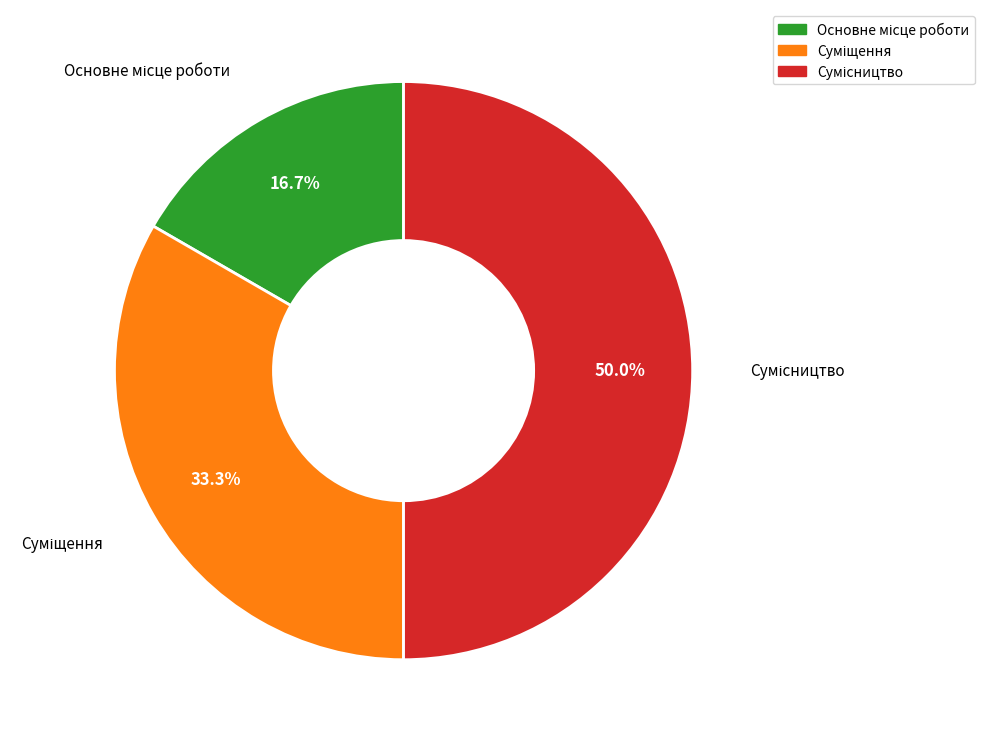

To the nearest percent, what is the difference between the Суміщення and Основне місце роботи slice percentages?

17%